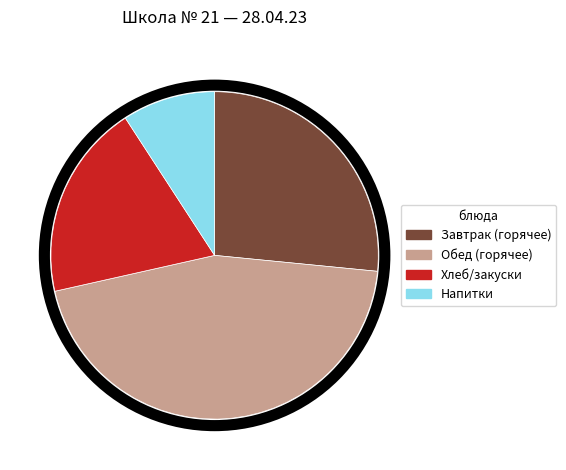

Does any single category account for the majority?

No